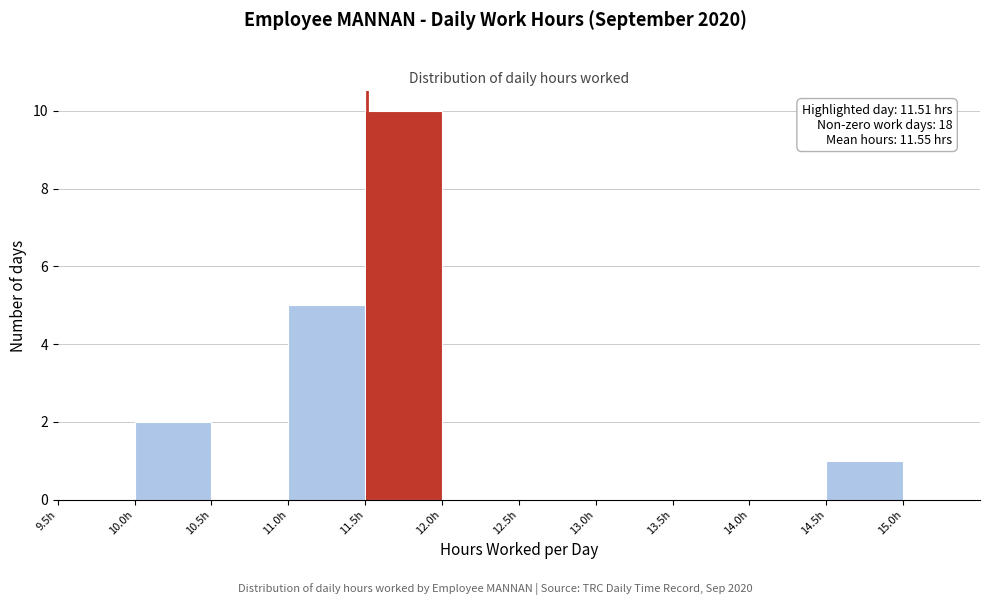

Over which range of the x-axis is the bar tallest?

11.5 to 12.0